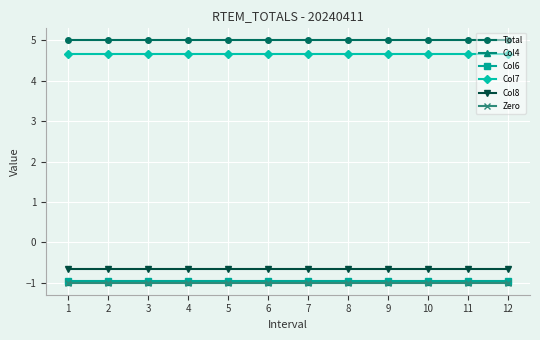

What is the total value across all series at 1?

6.0